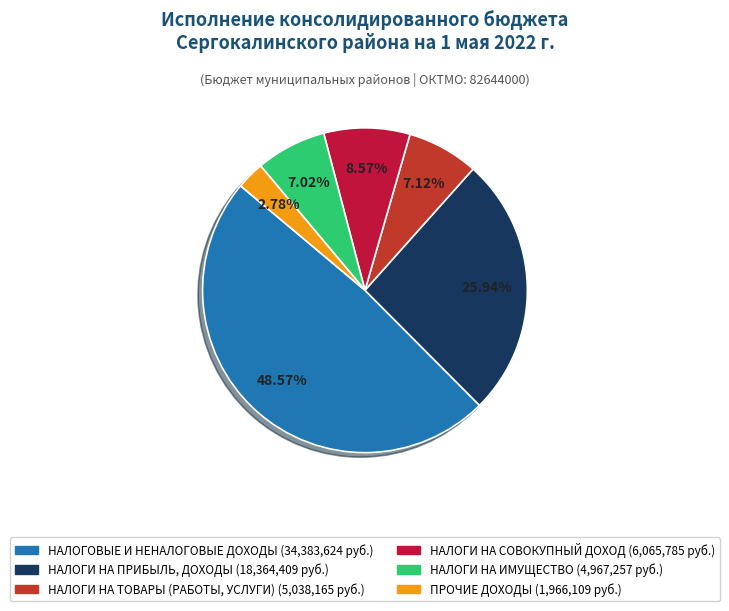

To the nearest percent, what is the combined percentage of НАЛОГИ НА ПРИБЫЛЬ, ДОХОДЫ and НАЛОГИ НА ТОВАРЫ (РАБОТЫ, УСЛУГИ)?

33%